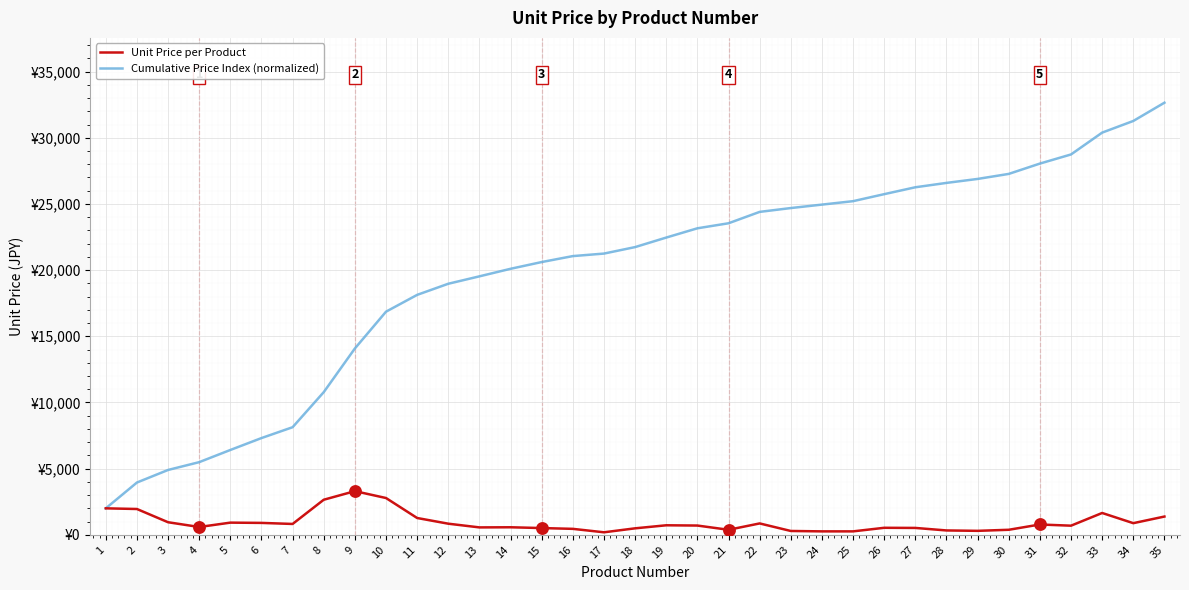

What are all the series names shown in the legend?

Unit Price per Product, Cumulative Price Index (normalized)